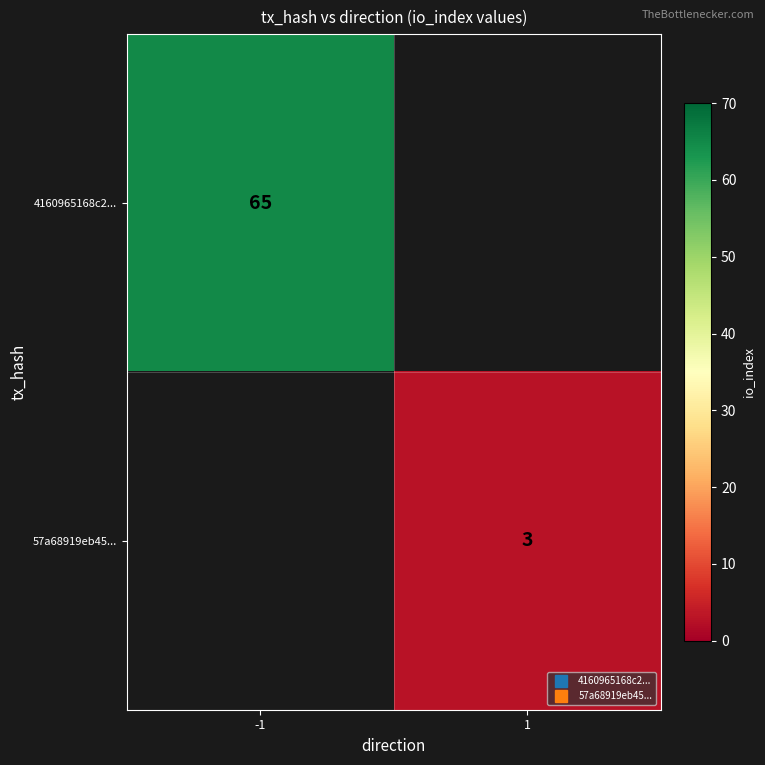

At how many categories does at least one series exceed 7?

1